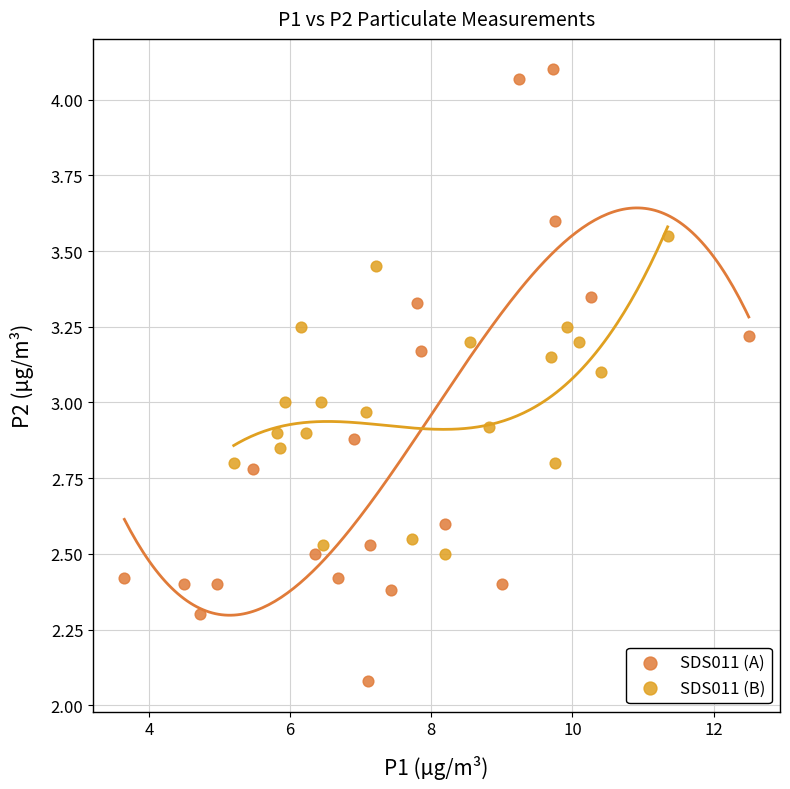

What are all the series names shown in the legend?

SDS011 (A), SDS011 (B)